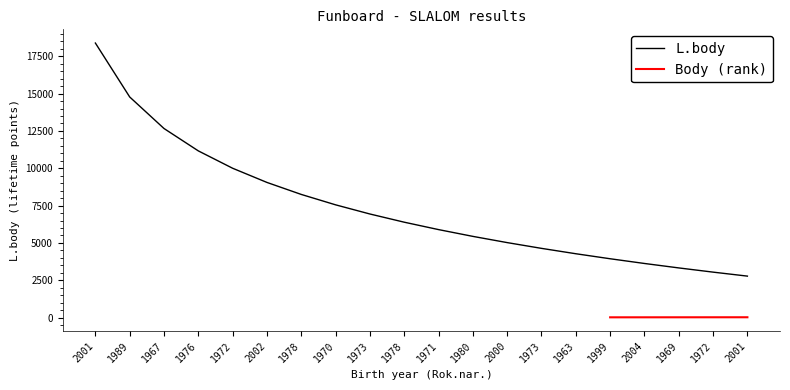

What is the sum of the values at 2001 and 1969?

21713